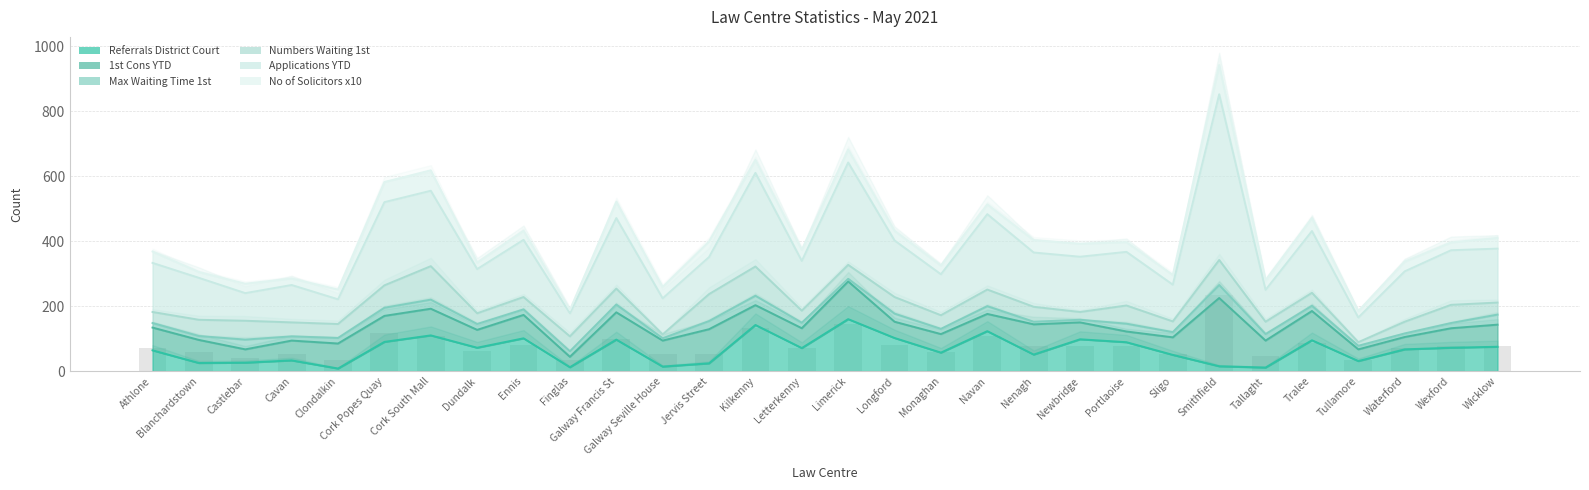

Count the number of data series in this chart.

6